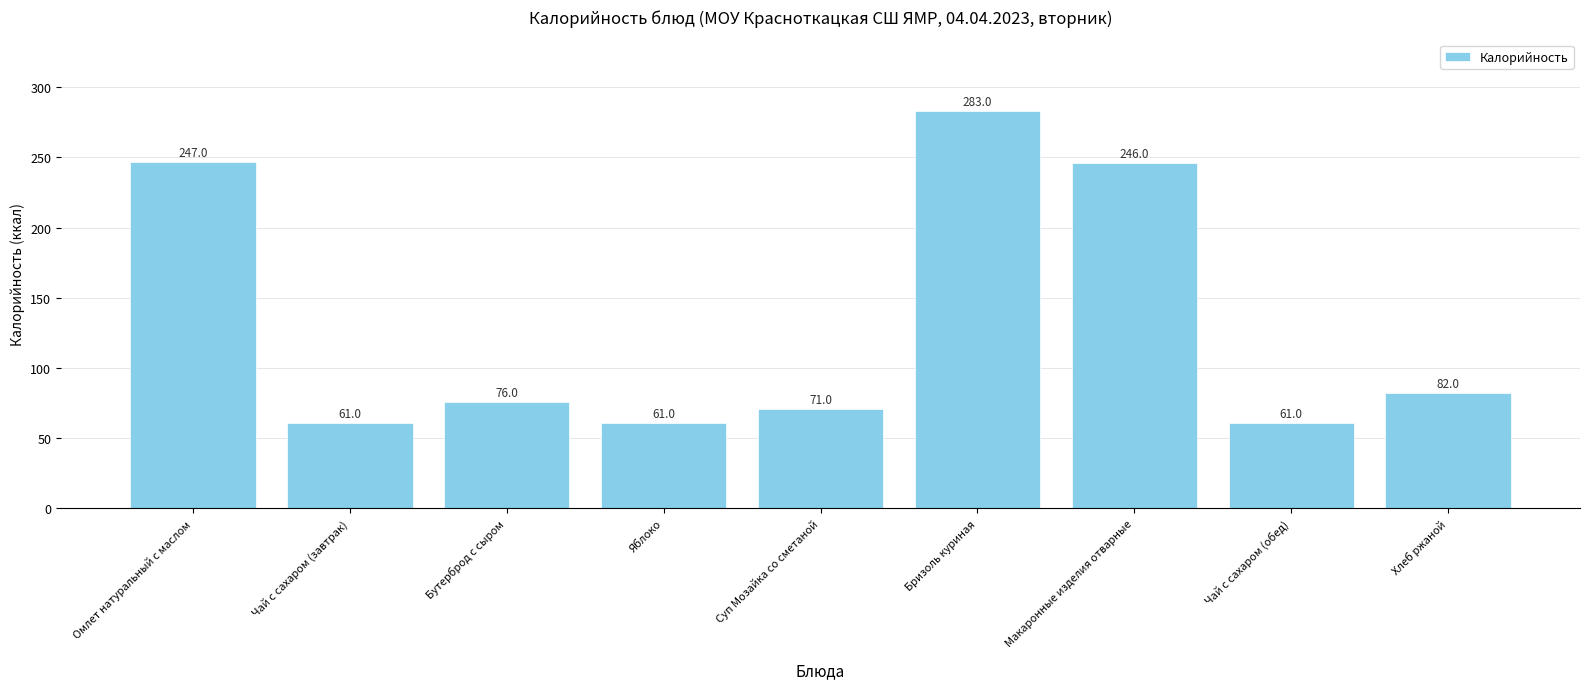

What is the difference between the values at Омлет натуральный с маслом and Бризоль куриная?

36